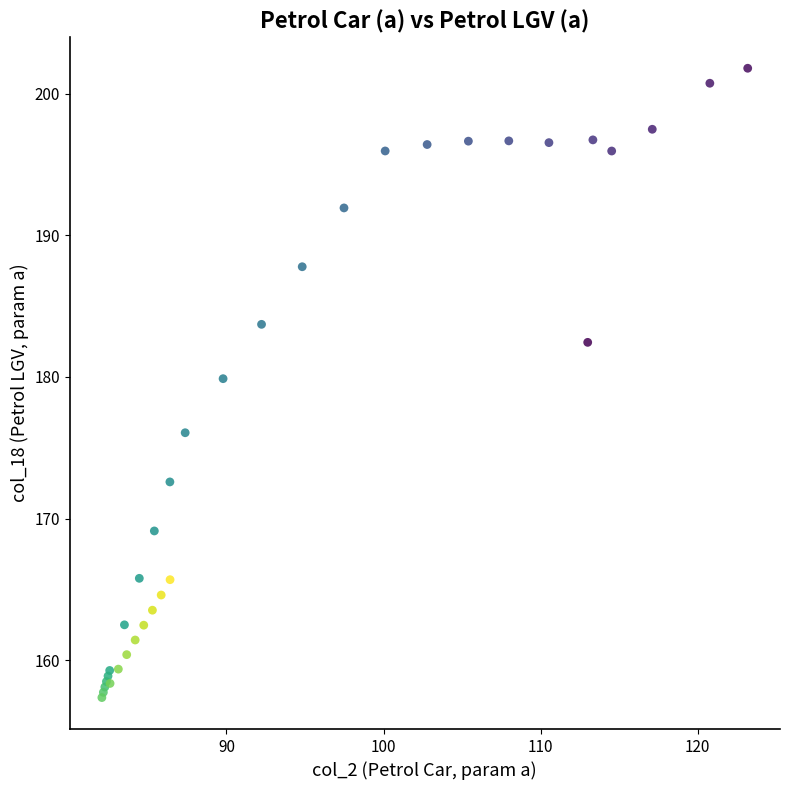

What Y value in the scatter plot is closest to 179?

179.9